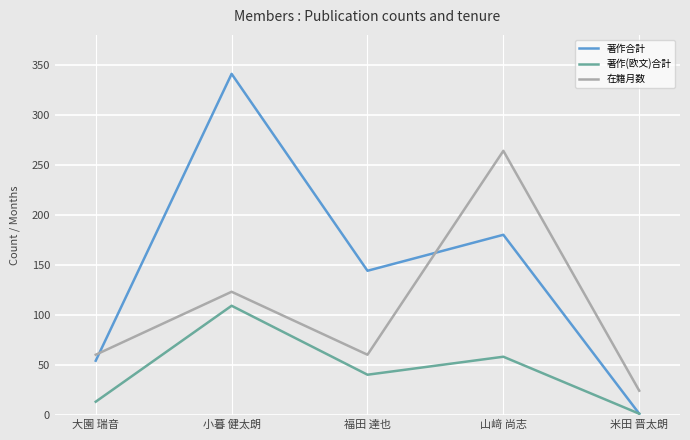

Is it true that 著作合計 equals 144 at 福田 達也?

True